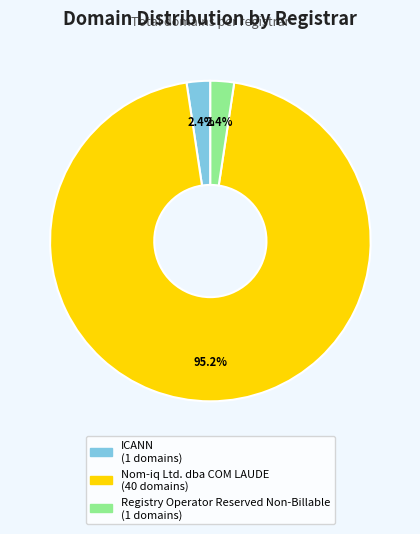

To the nearest percent, what is the combined percentage of Nom-iq Ltd. dba COM LAUDE and Registry Operator Reserved Non-Billable?

98%